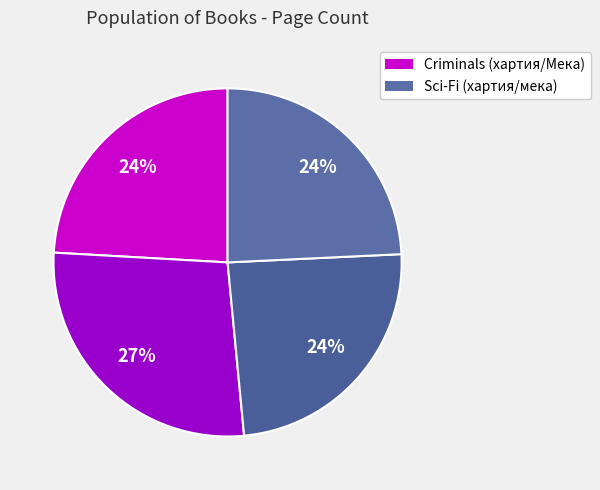

Count the number of slices in the pie.

4